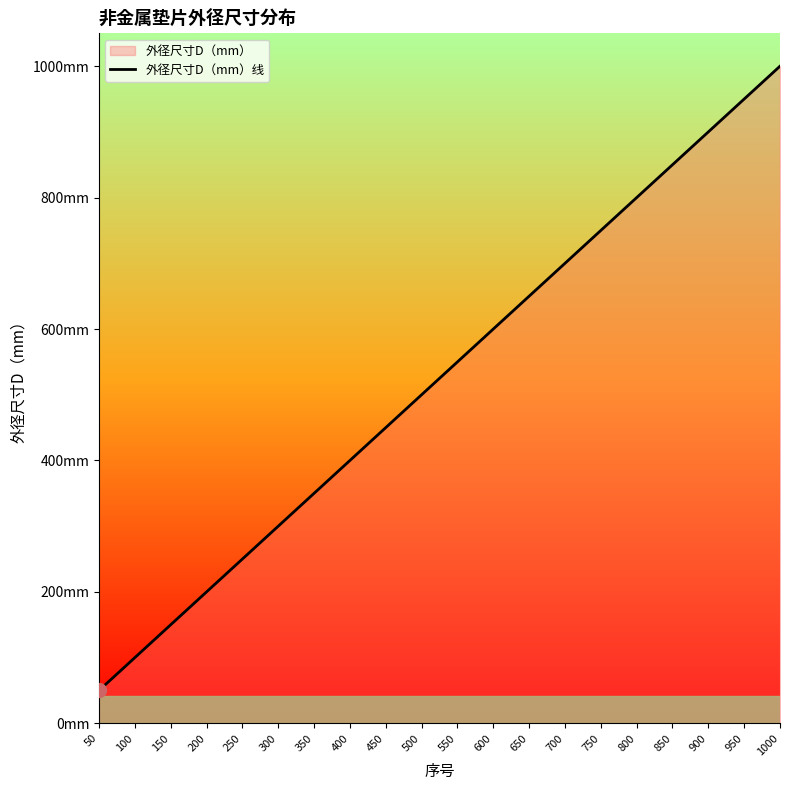

What is the difference between the values at 550 and 850?

300